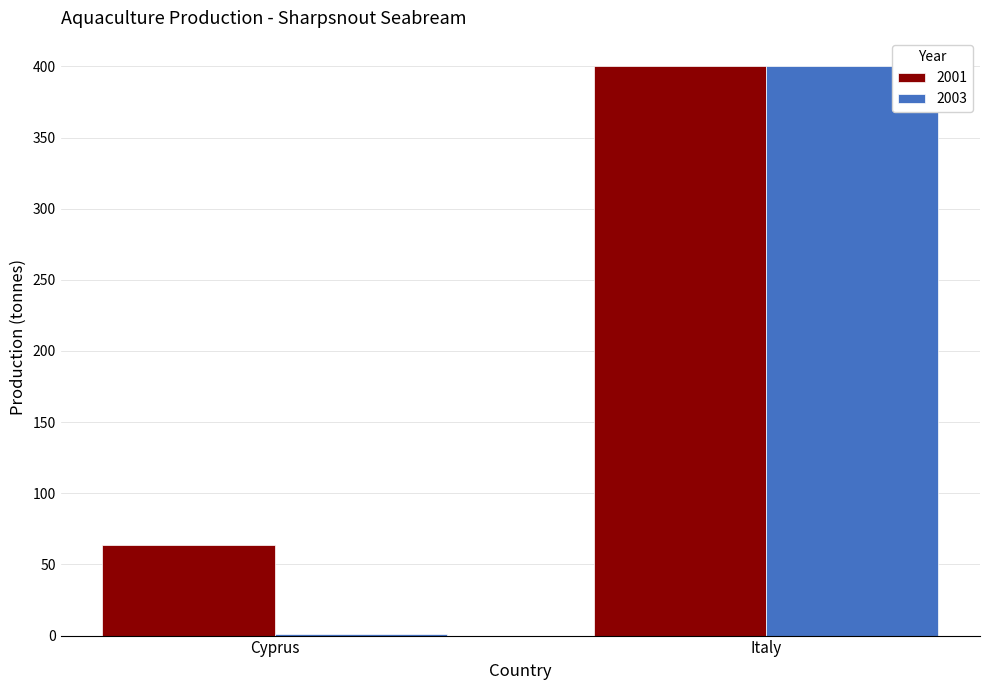

What is the difference between the 2001 values at Cyprus and Italy?

336